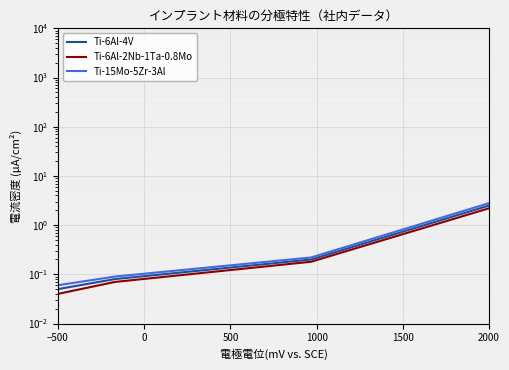

The Ti-15Mo-5Zr-3Al series shows 4.9 at 2000. True or false?

False